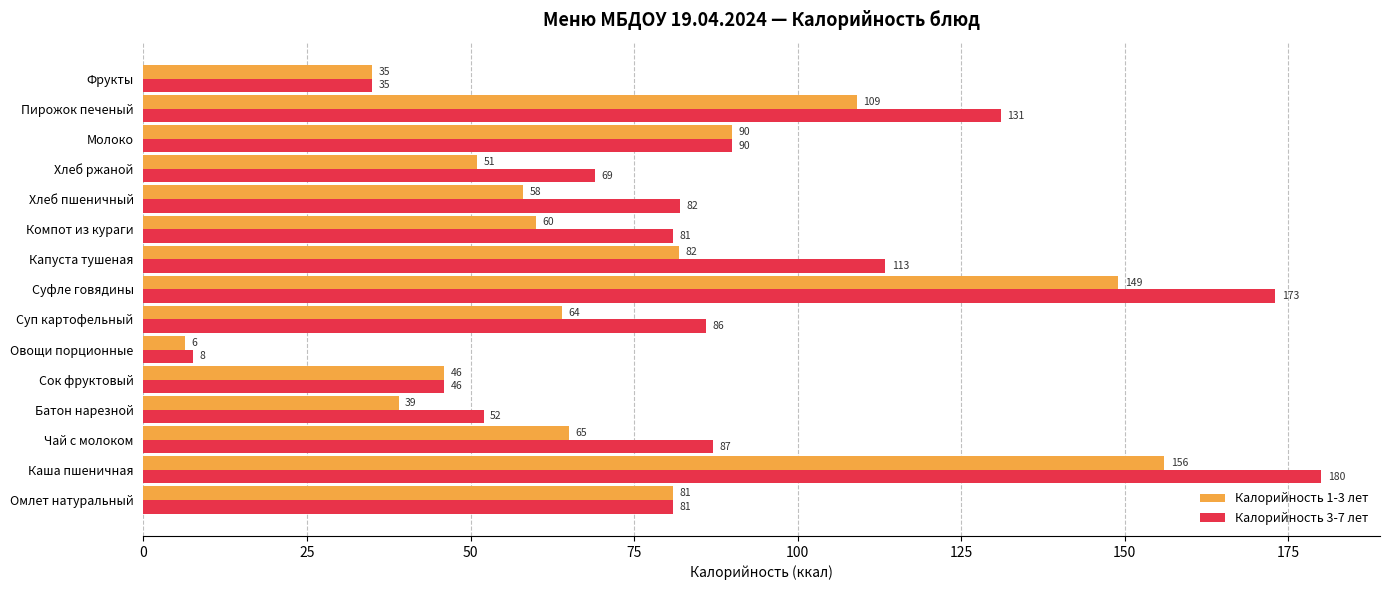

Which series has the largest total across all categories?

Калорийность 3-7 лет